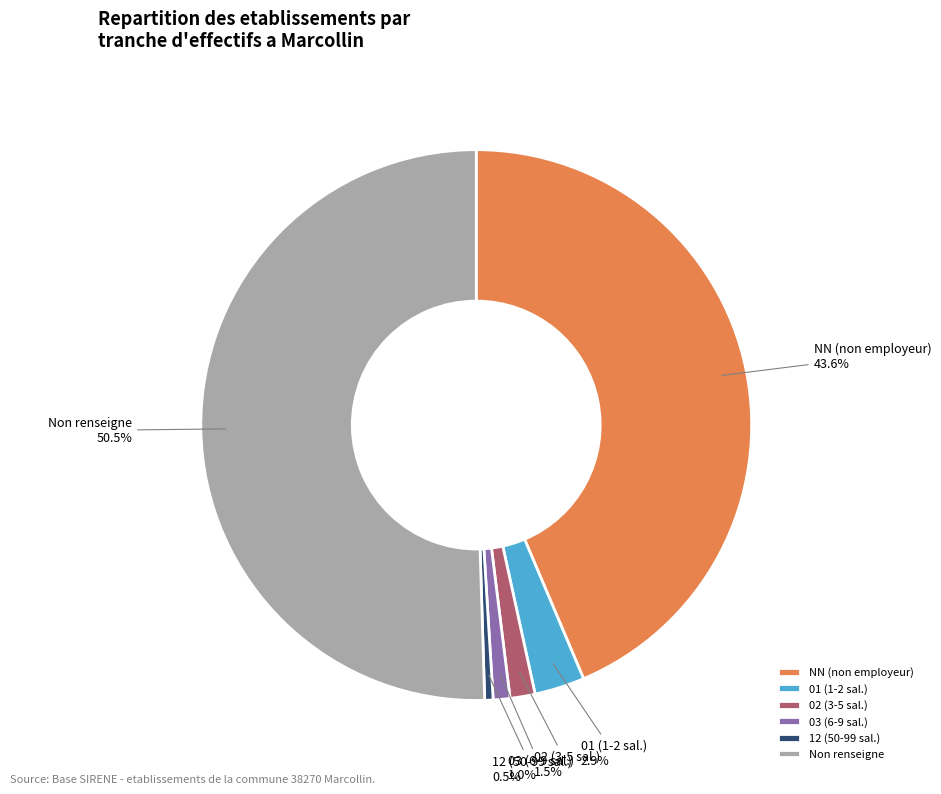

Which category has the biggest portion of the pie?

Non renseigne